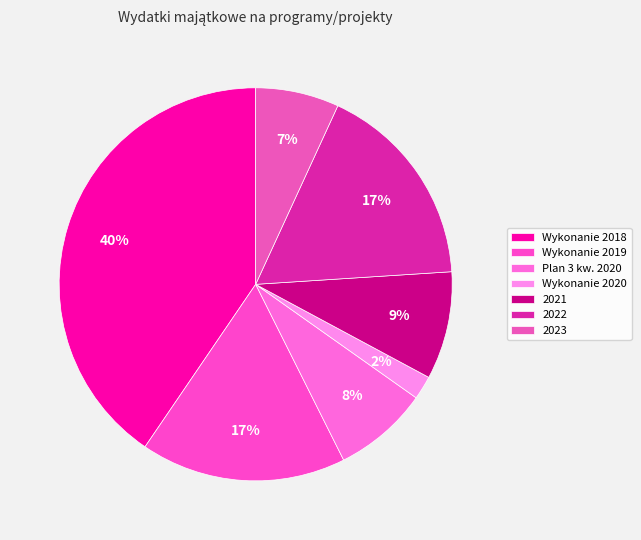

Which slice is the smallest?

Wykonanie 2020